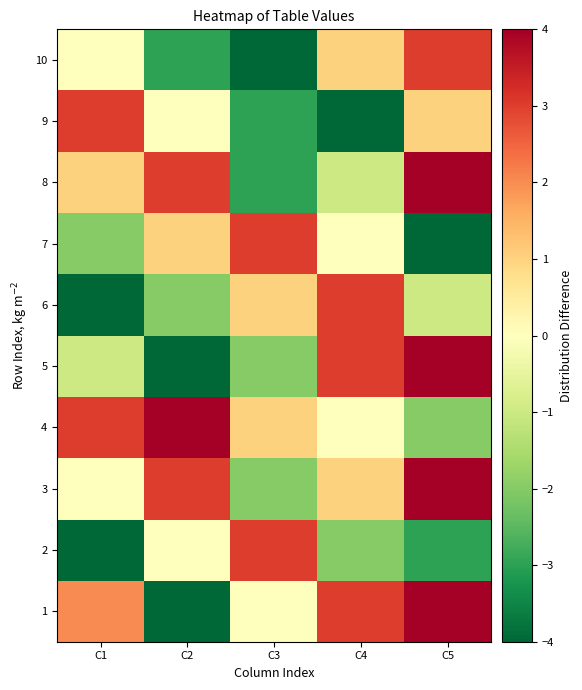

What is the smallest value displayed?

-4